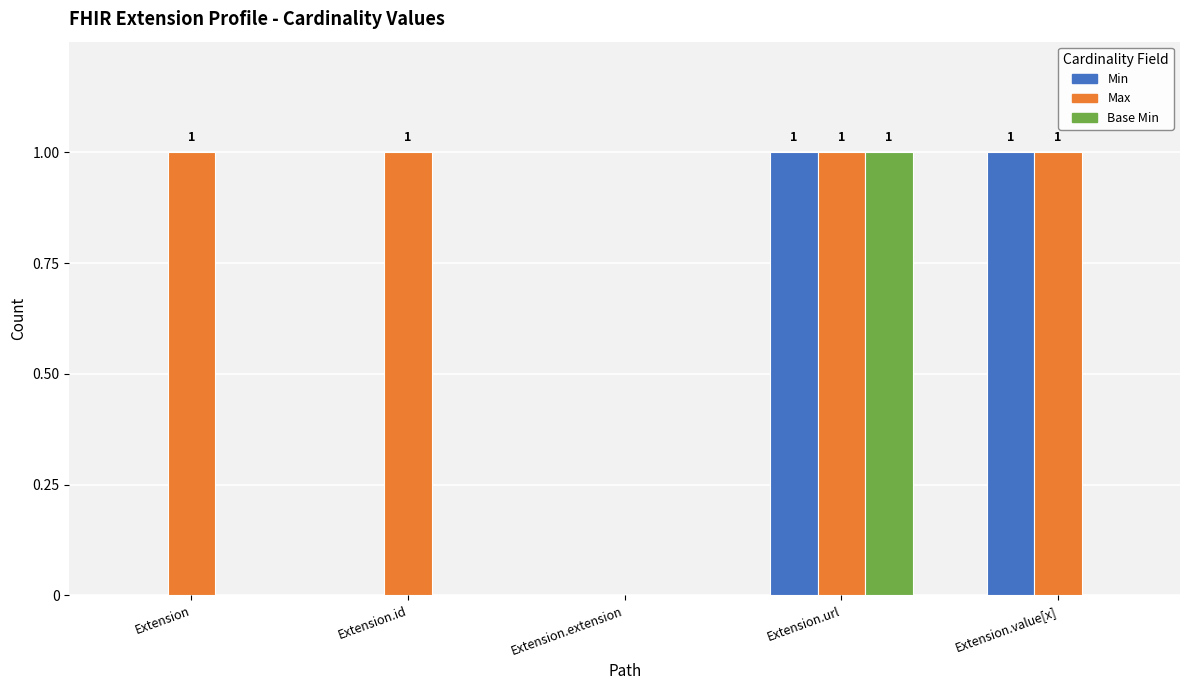

Between Extension.id and Extension.value[x], which series saw the biggest shift?

Min